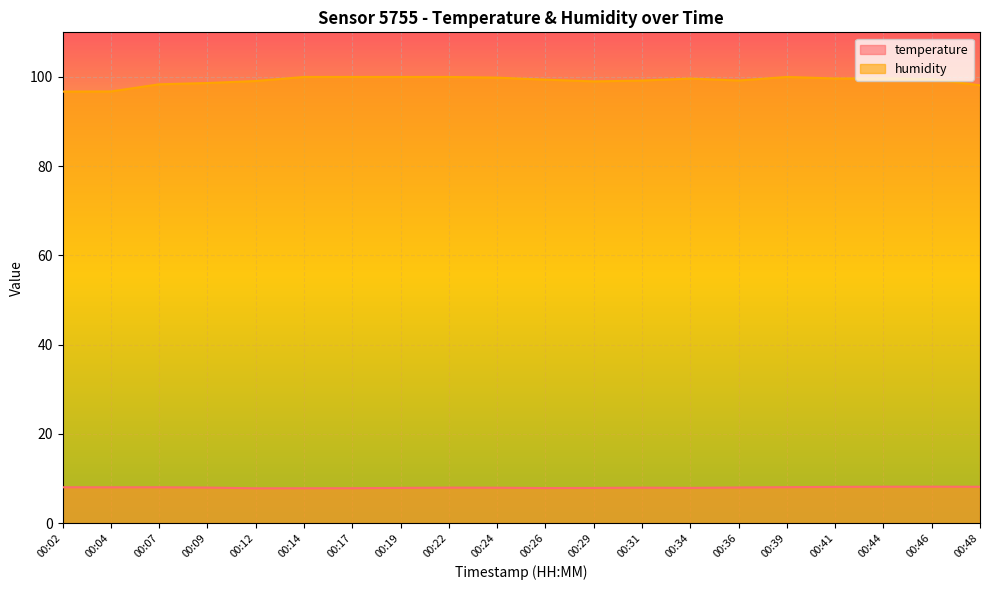

True or false: temperature and humidity intersect in this chart.

False